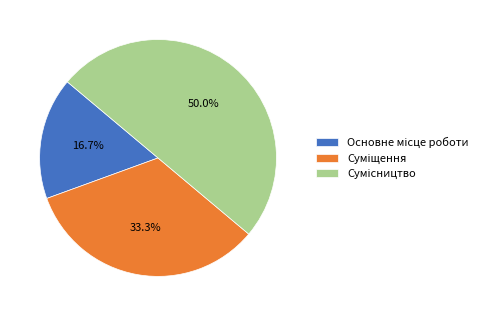

How many slices are in this pie chart?

3